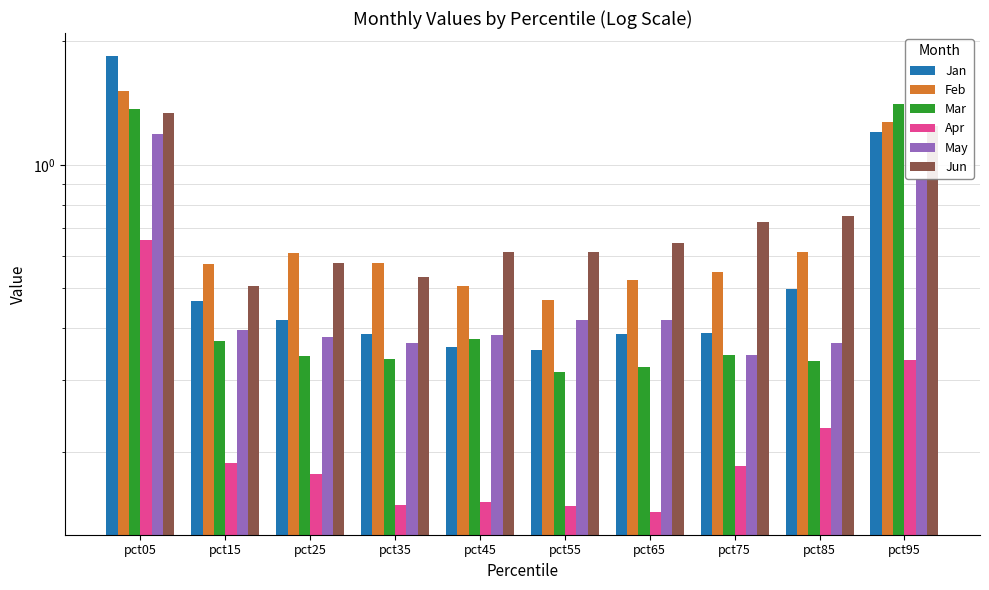

What is the spread (max minus min) of values at pct85?

0.5